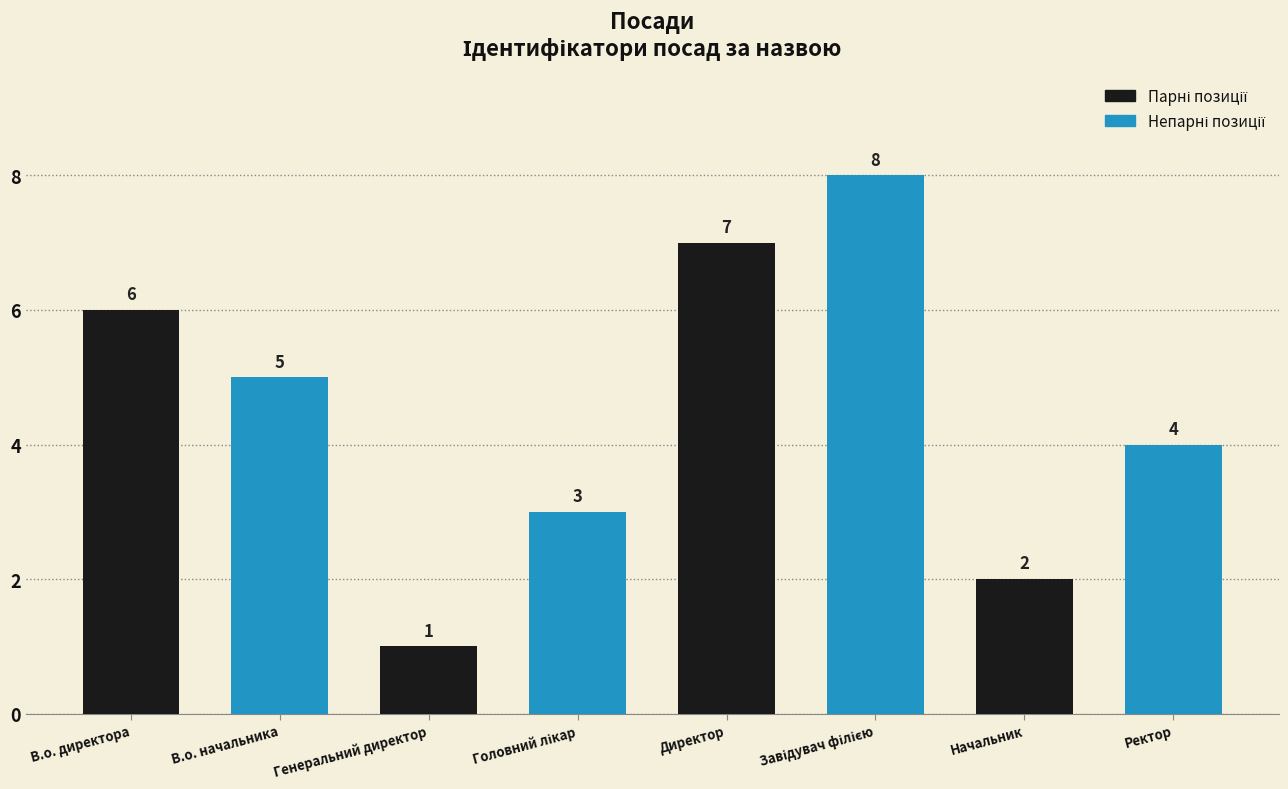

Count the values in the range 3 to 7.

5